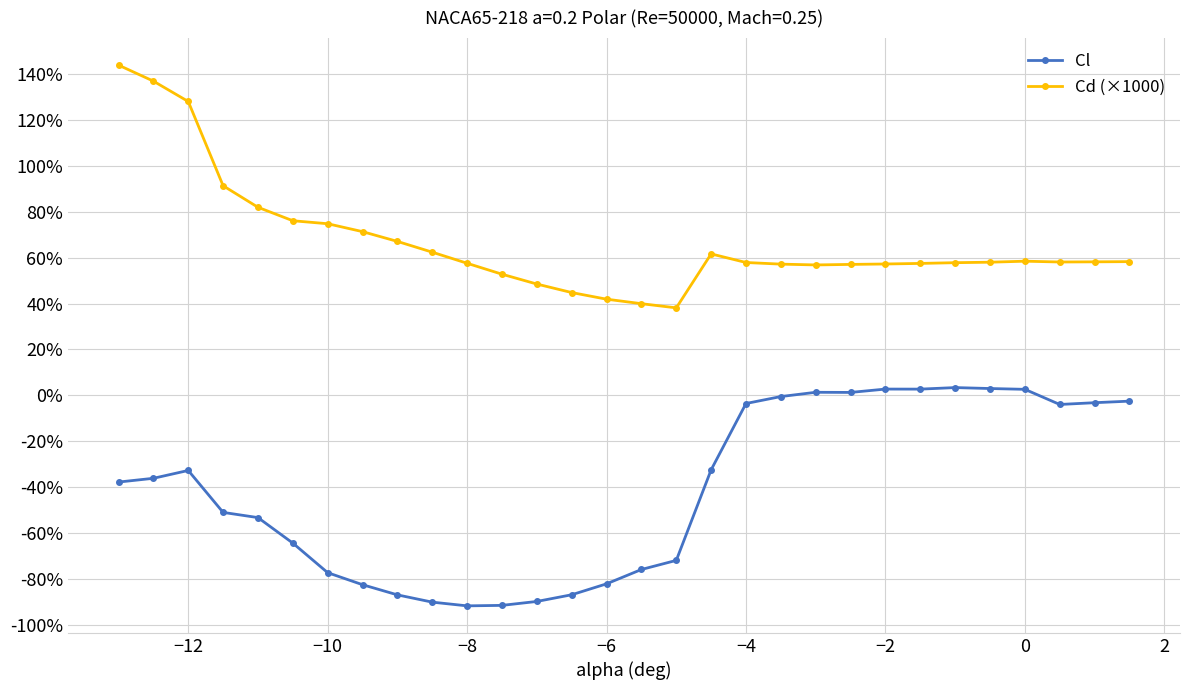

At how many categories does at least one series exceed 109?

3